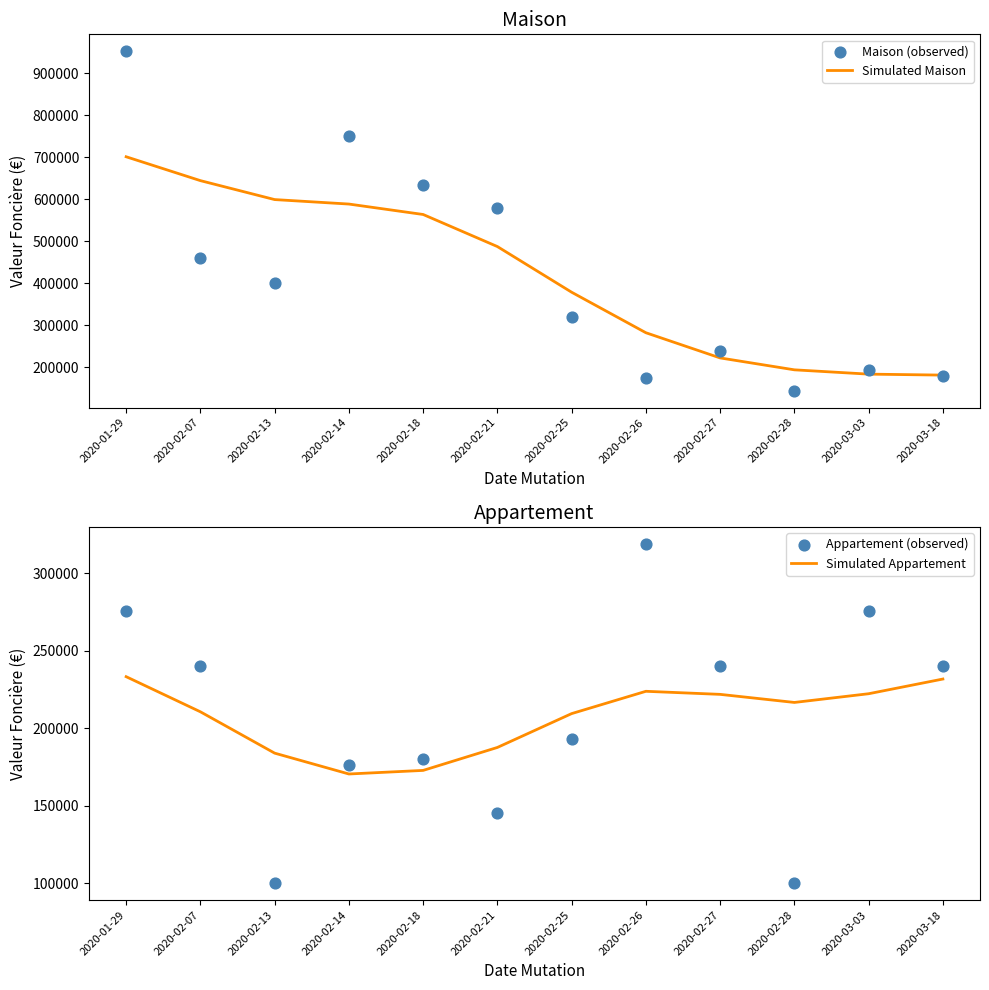

Which series contains the highest Y value?

Maison (observed)